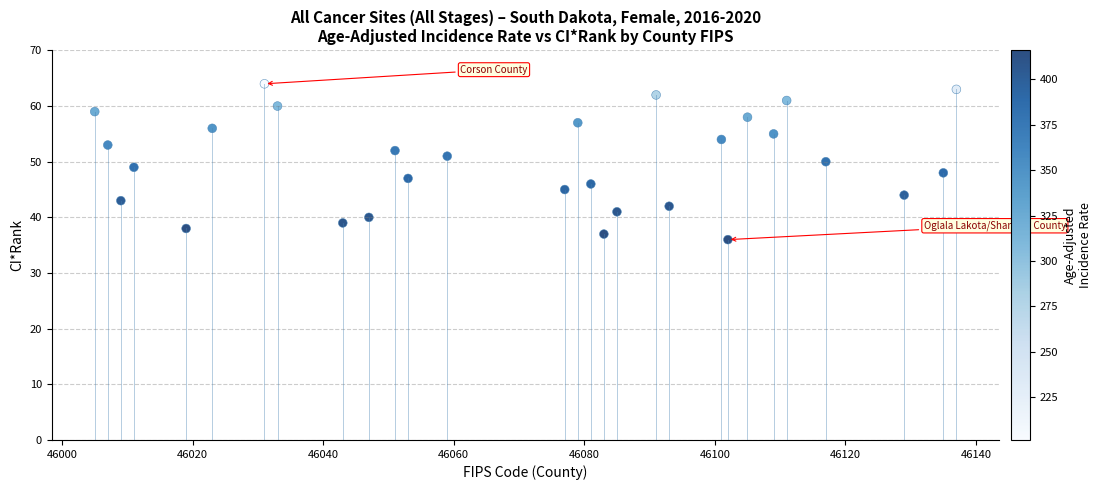

What is the range of Y values (max minus min)?

28